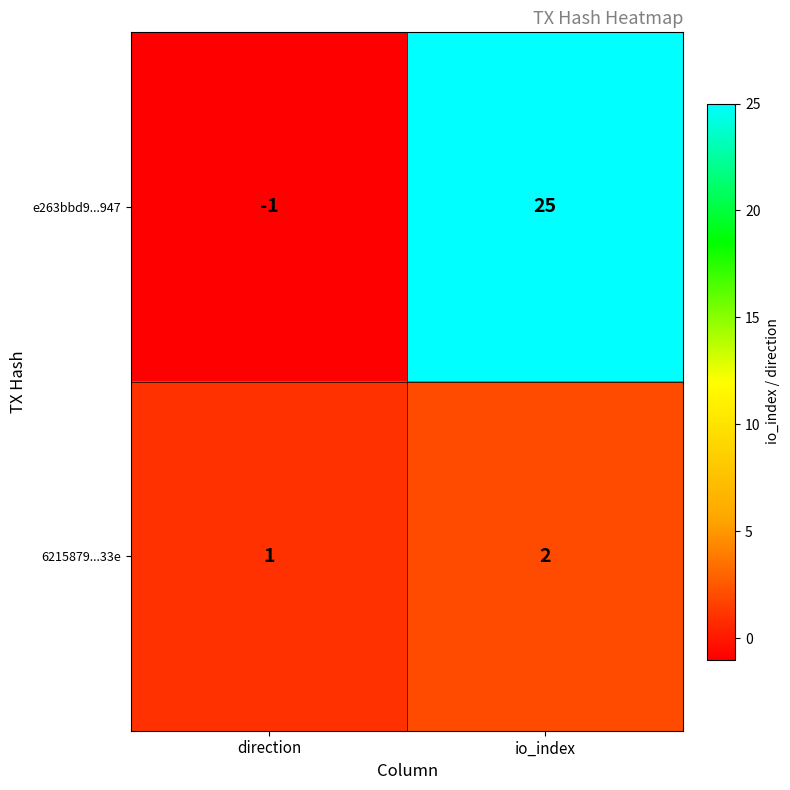

What is the maximum value shown in the chart?

25